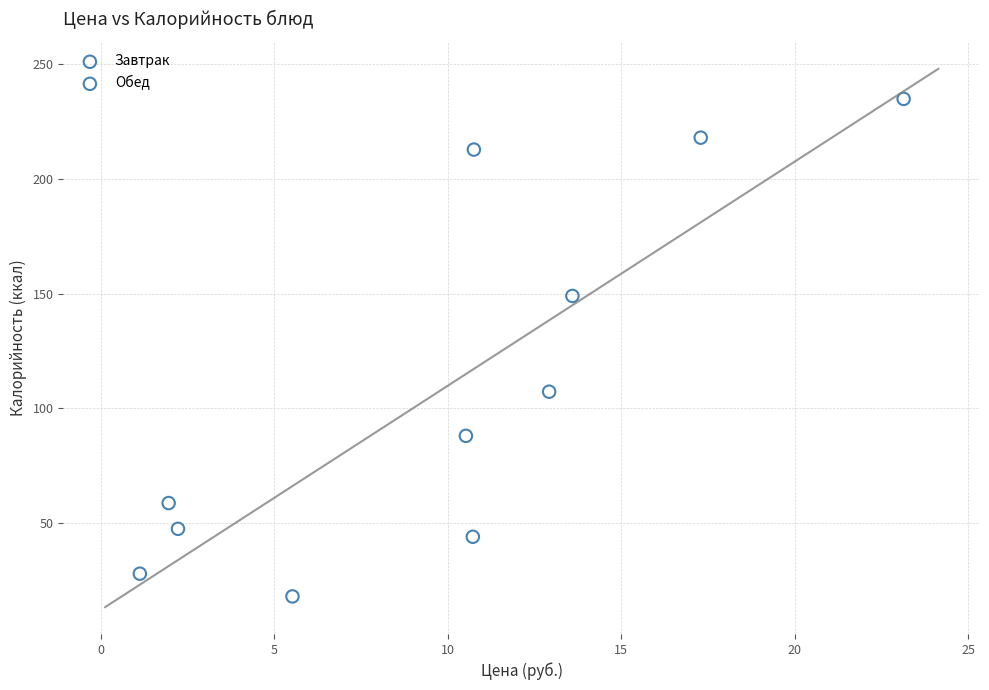

Which series reaches the minimum Y coordinate?

Обед